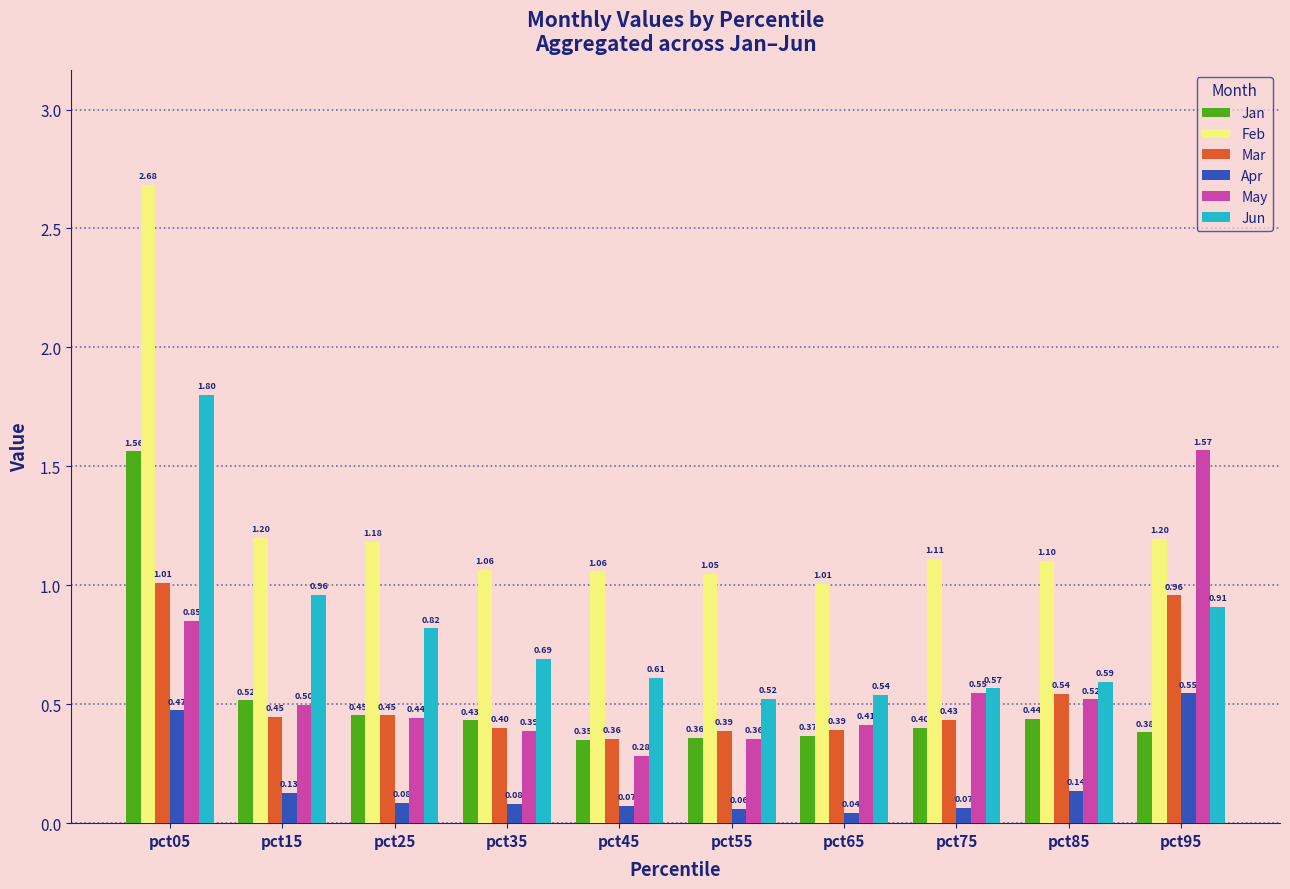

What is the average value of the Jan series?

0.5